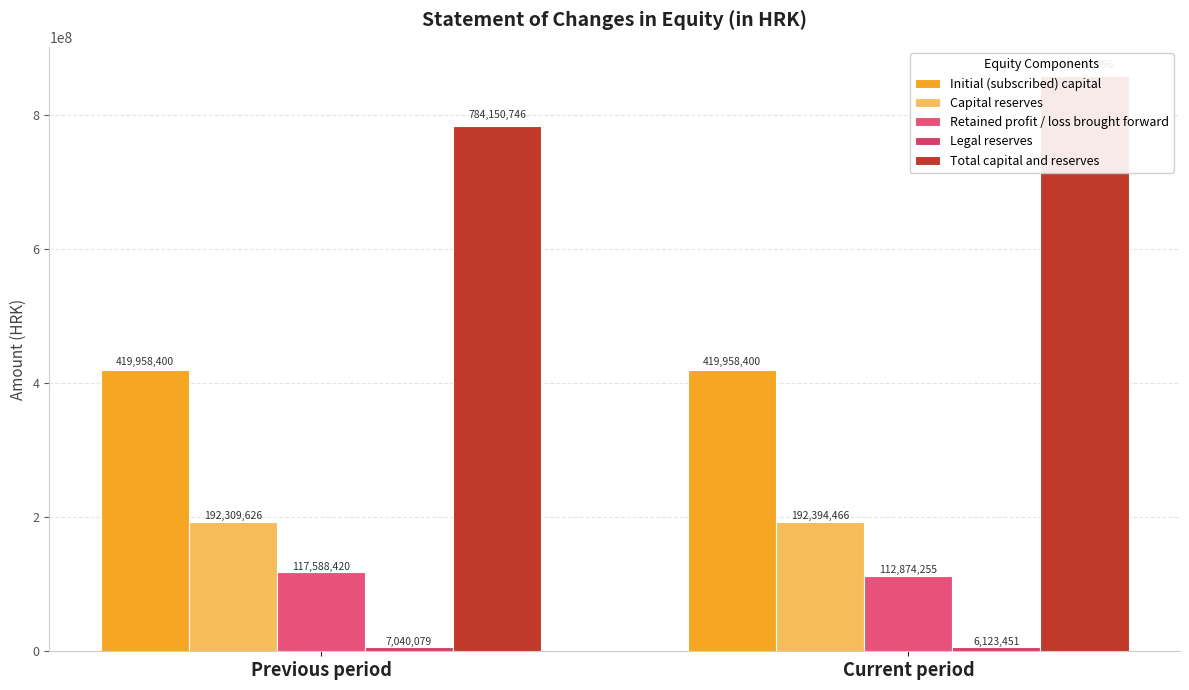

Are the bars grouped side by side (vs. stacked)?

Yes